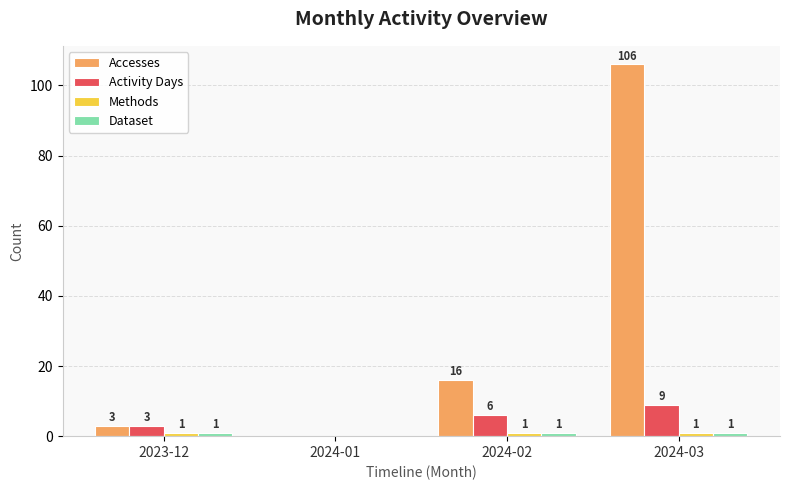

Which series has the largest total across all categories?

Accesses